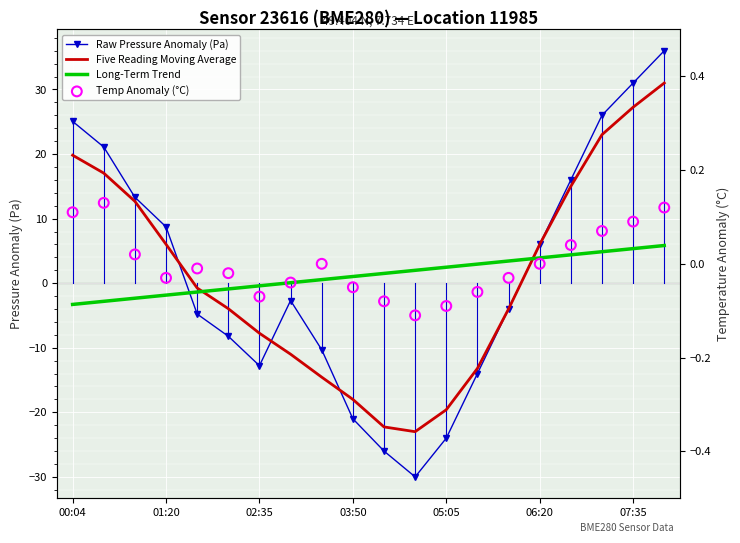

Which series has the largest Y range (max minus min)?

Raw Pressure Anomaly (Pa)